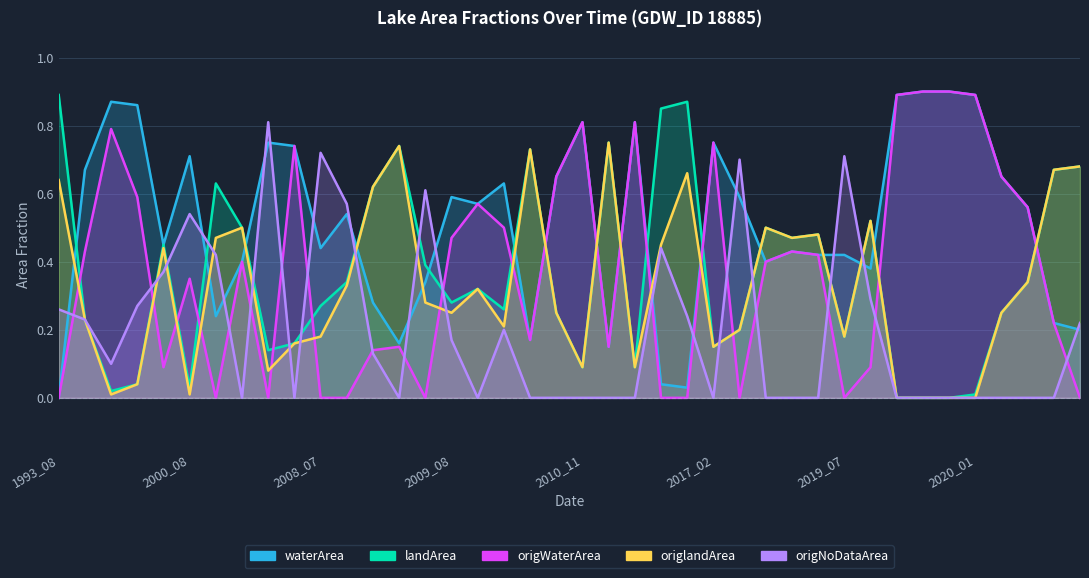

Which series has the largest total across all categories?

waterArea